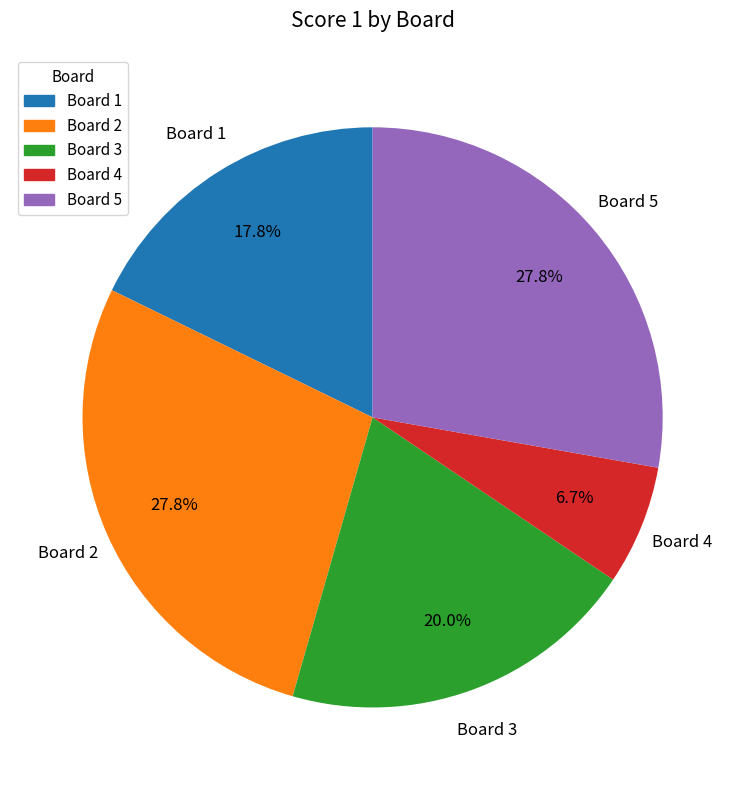

What is the smallest slice in the pie chart?

Board 4